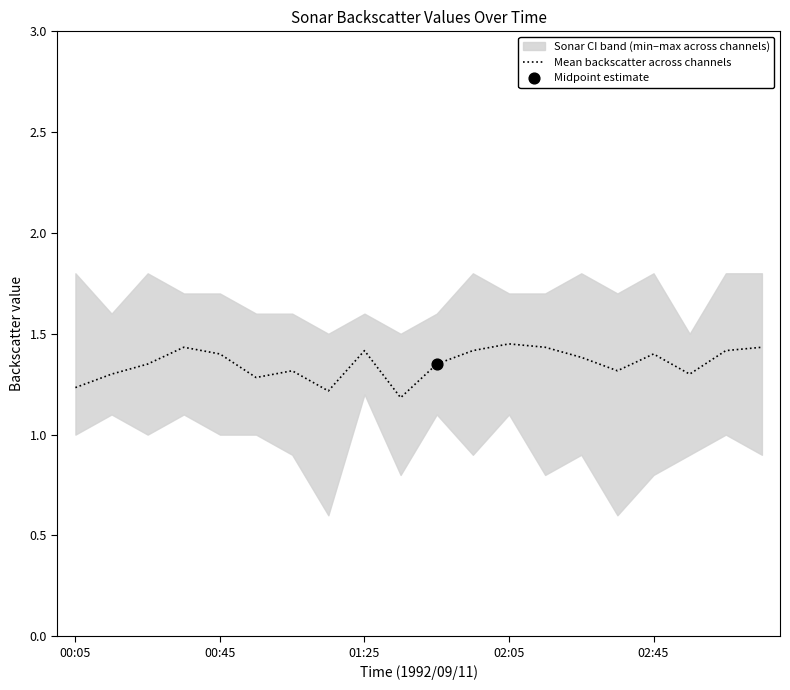

Between 5 and 15, which is larger?

15